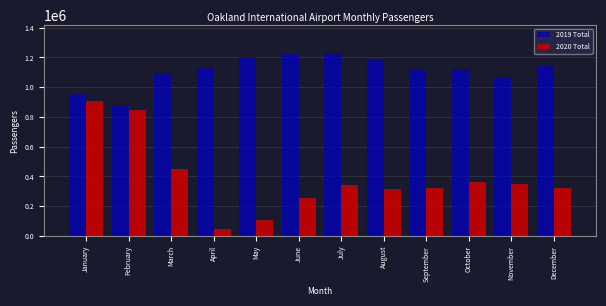

Read the 2020 Total value at September, to the nearest 50.

320450